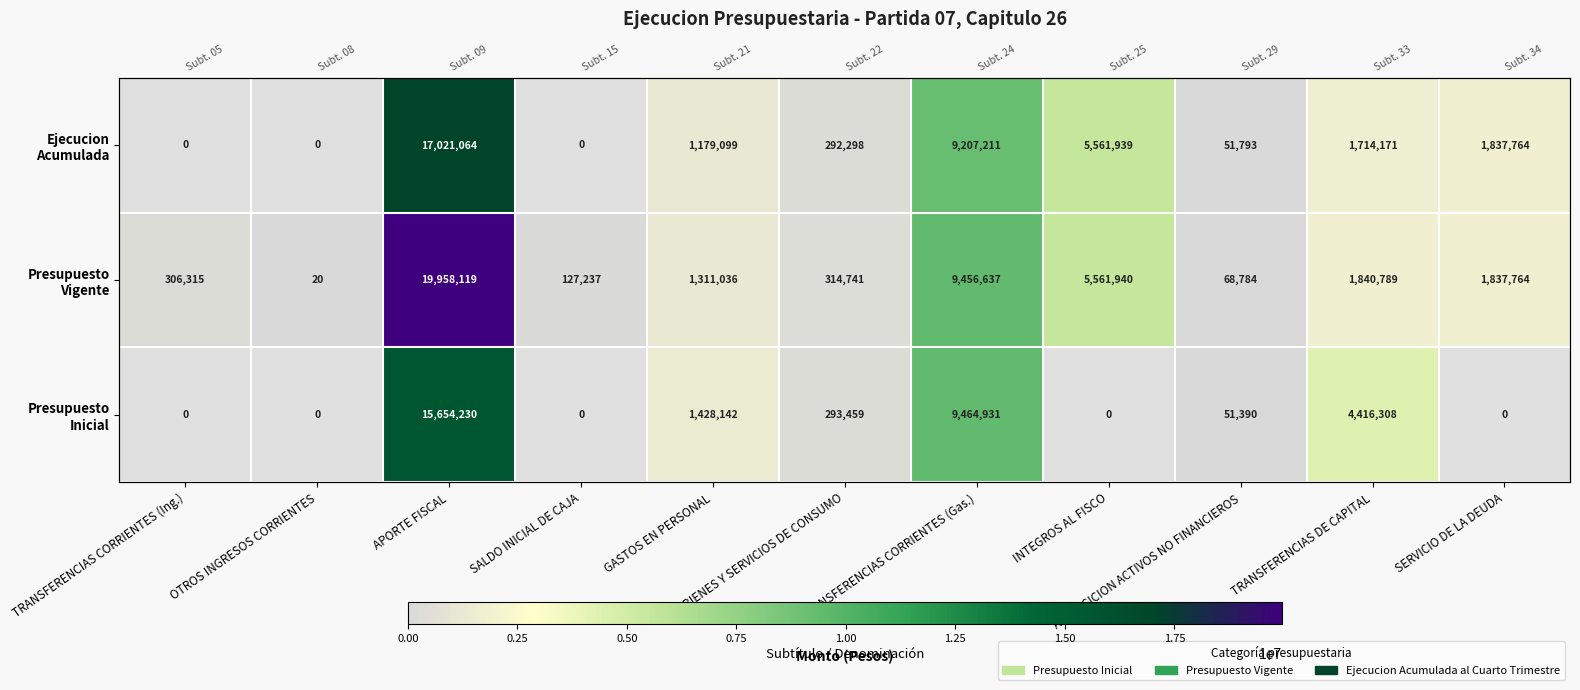

Which has a higher value, TRANSFERENCIAS CORRIENTES (Ing.) or INTEGROS AL FISCO?

INTEGROS AL FISCO